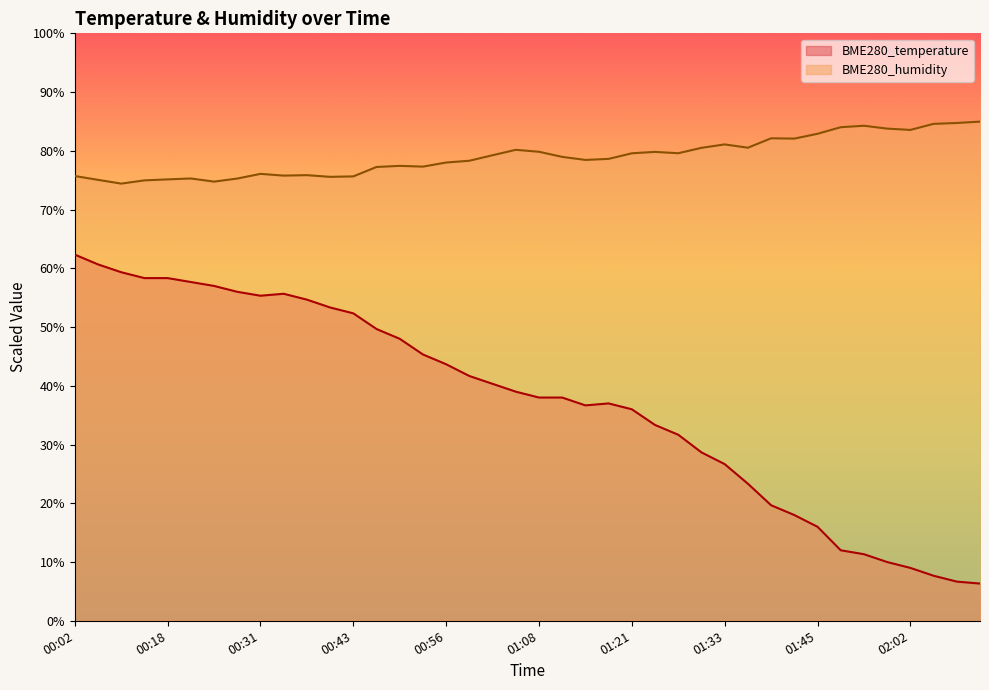

Reading right to left, what are all the values shown in this chart?

BME280_temperature: 02:12=6.3	02:09=6.7	02:05=7.7	02:02=9.0	01:59=10.0	01:55=11.3	01:52=12.0	01:45=16.0	01:42=18.0	01:39=19.7	01:36=23.3	01:33=26.7	01:30=28.7	01:27=31.7	01:24=33.3	01:21=36.0	01:17=37.0	01:14=36.7	01:11=38.0	01:08=38.0	01:05=39.0	01:02=40.3	00:59=41.7	00:56=43.7	00:53=45.3	00:49=48.0	00:46=49.7	00:43=52.3	00:40=53.3	00:37=54.7	00:34=55.7	00:31=55.3	00:27=56.0	00:24=57.0	00:21=57.7	00:18=58.3	00:15=58.3	00:08=59.3	00:05=60.7	00:02=62.3
BME280_humidity: 02:12=85.0	02:09=84.7	02:05=84.6	02:02=83.6	01:59=83.8	01:55=84.3	01:52=84.0	01:45=82.9	01:42=82.1	01:39=82.1	01:36=80.5	01:33=81.1	01:30=80.5	01:27=79.6	01:24=79.8	01:21=79.6	01:17=78.6	01:14=78.5	01:11=79.0	01:08=79.8	01:05=80.2	01:02=79.2	00:59=78.3	00:56=78.0	00:53=77.3	00:49=77.4	00:46=77.2	00:43=75.7	00:40=75.6	00:37=75.9	00:34=75.8	00:31=76.1	00:27=75.3	00:24=74.8	00:21=75.3	00:18=75.1	00:15=75.0	00:08=74.4	00:05=75.1	00:02=75.7